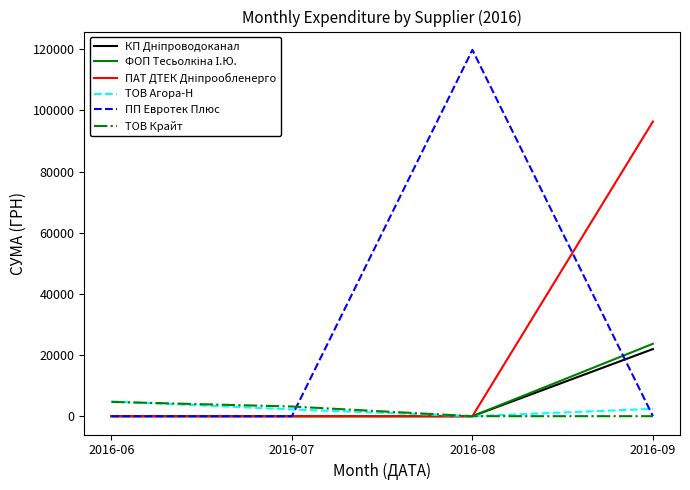

Which series has the largest total across all categories?

ПП Евротек Плюс